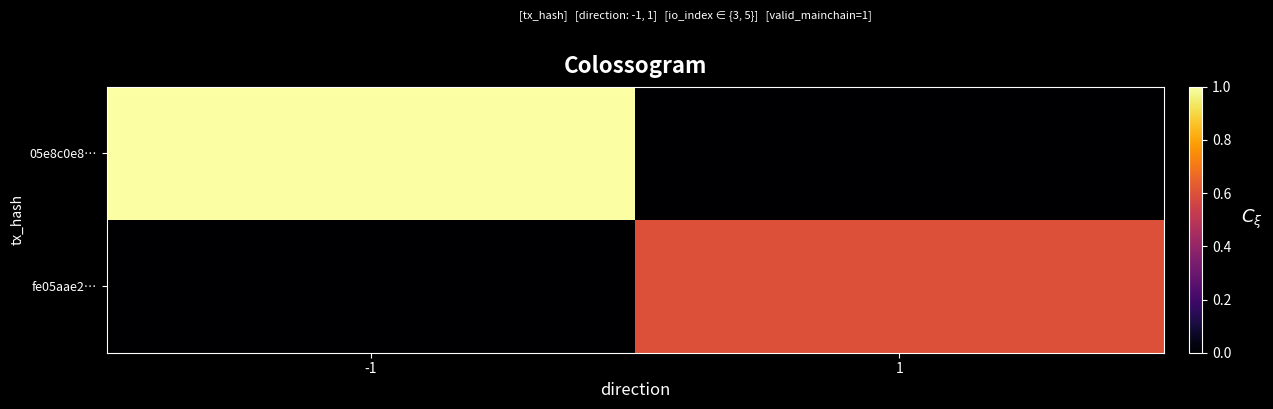

Reading left to right, extract all data points from this chart.

05e8c0e8…: -1=1.0	1=0.0
fe05aae2…: -1=0.0	1=0.6